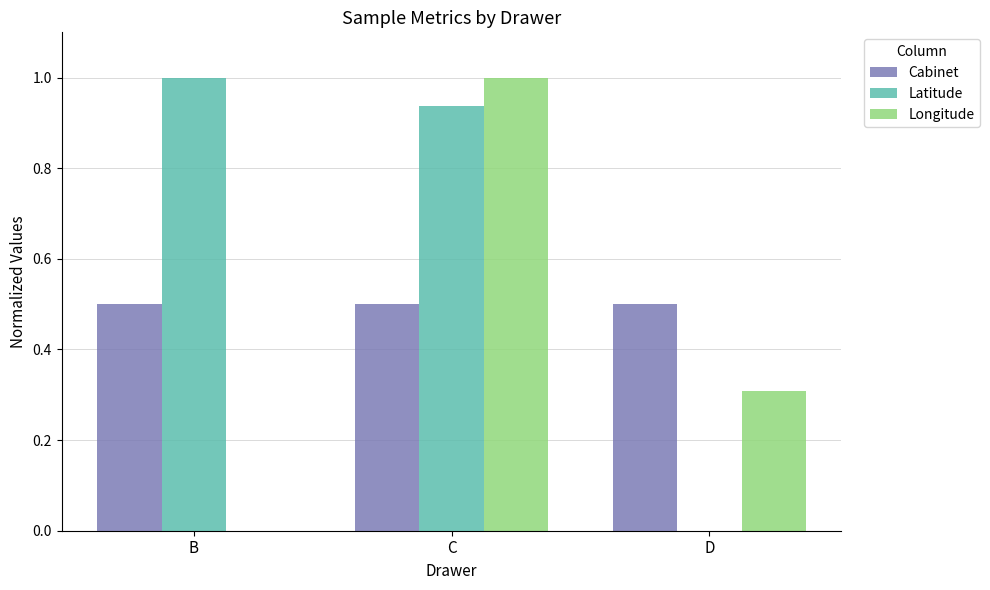

How many categories are shown in the chart?

3